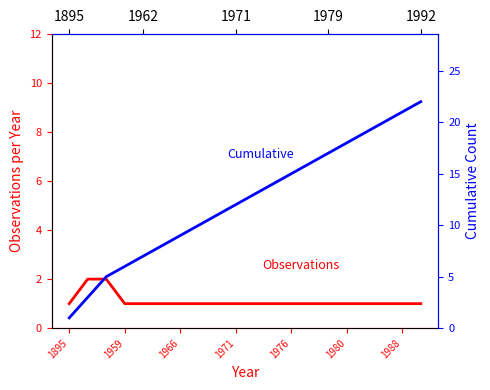

Is it true that Cumulative equals 5 at 1959?

False